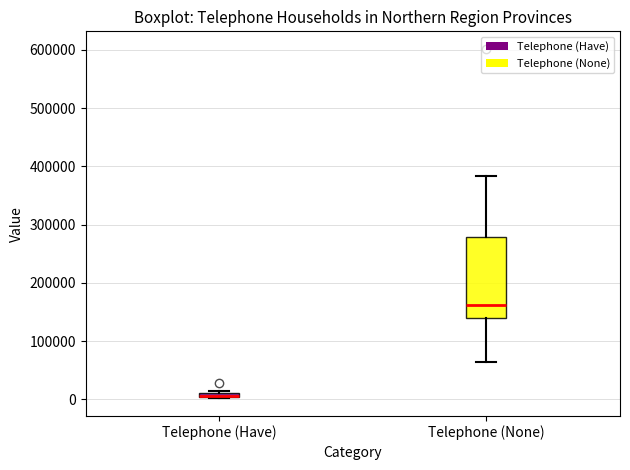

Where is the lower edge of the box for Telephone (None) on the y-axis? The values are not printed on the chart, so give them approximately, as read against the axis.

140000